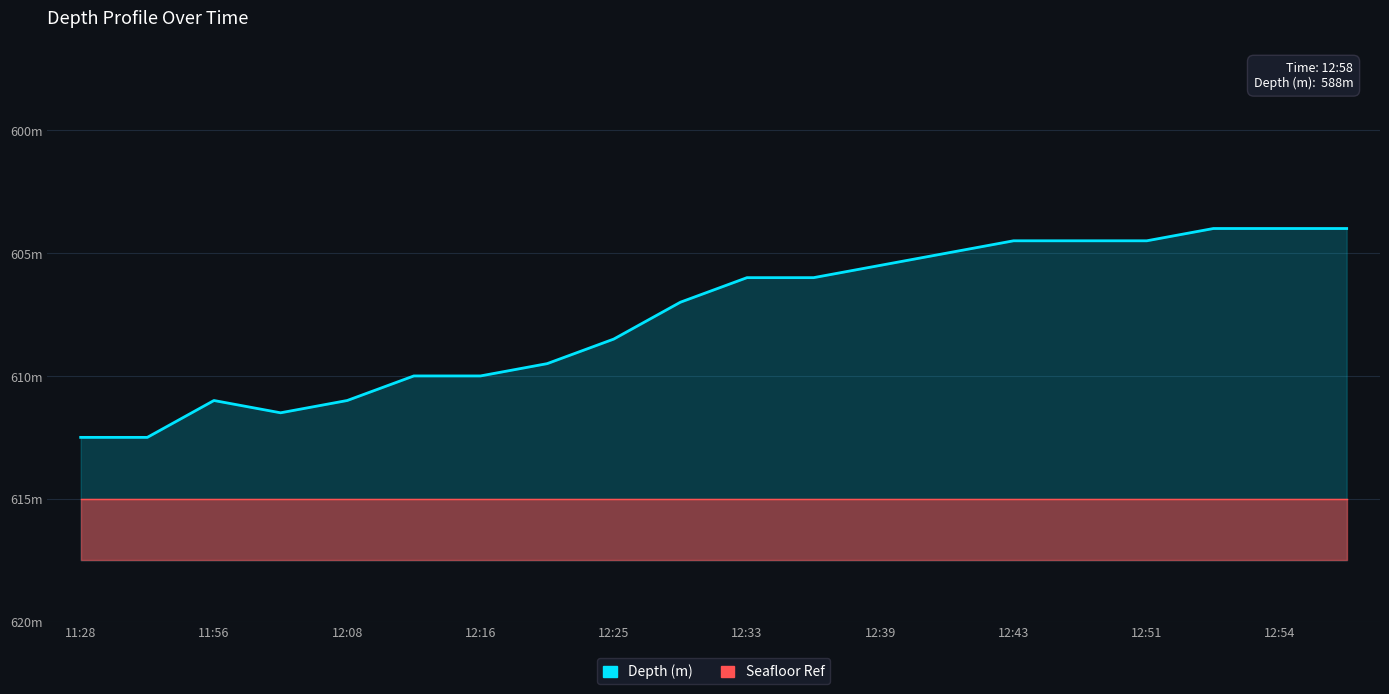

At 19, list the series in order from largest to smallest.

Depth (m), Seafloor Ref